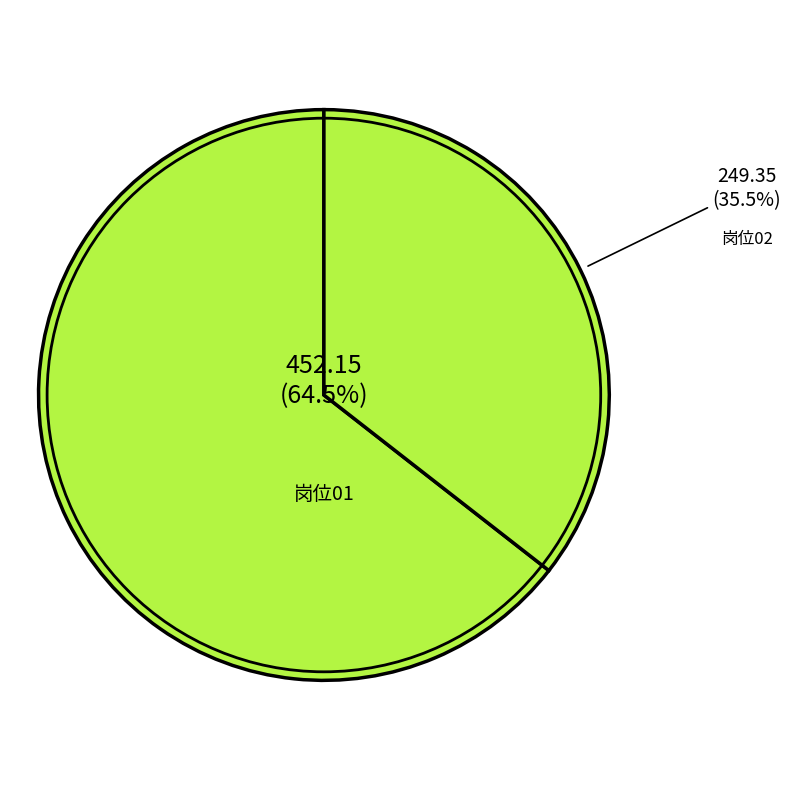

How many slices are in this pie chart?

2